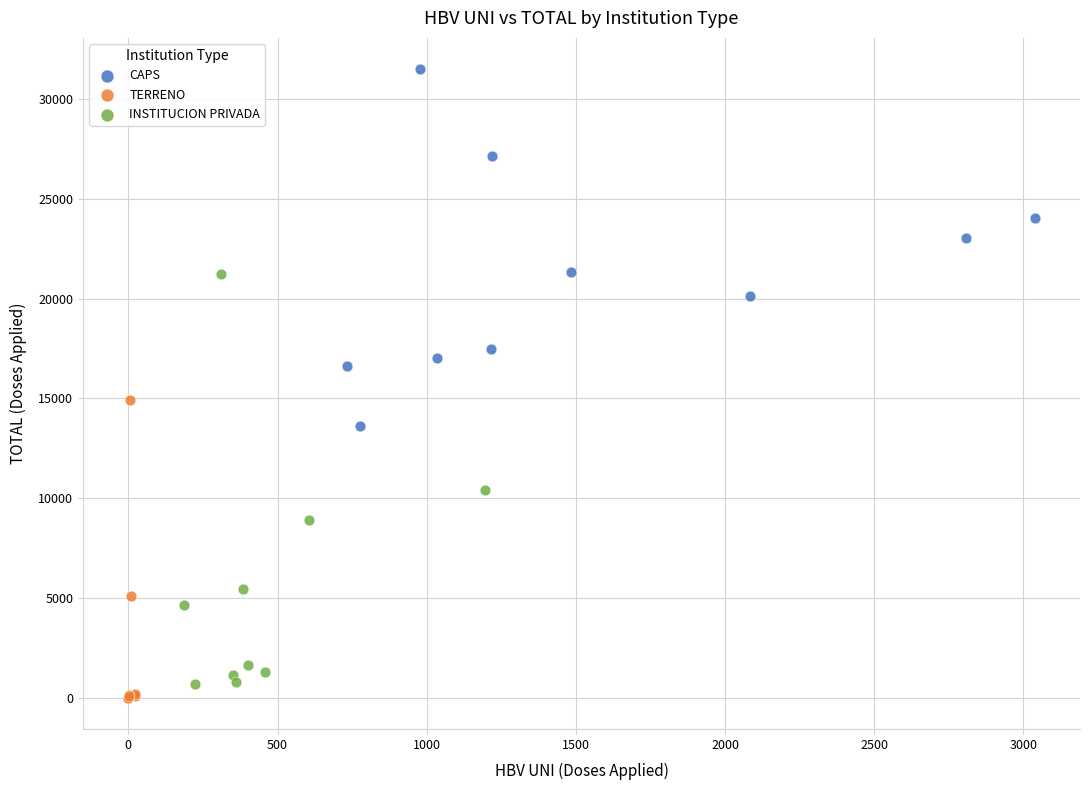

What are all the series names shown in the legend?

CAPS, TERRENO, INSTITUCION PRIVADA